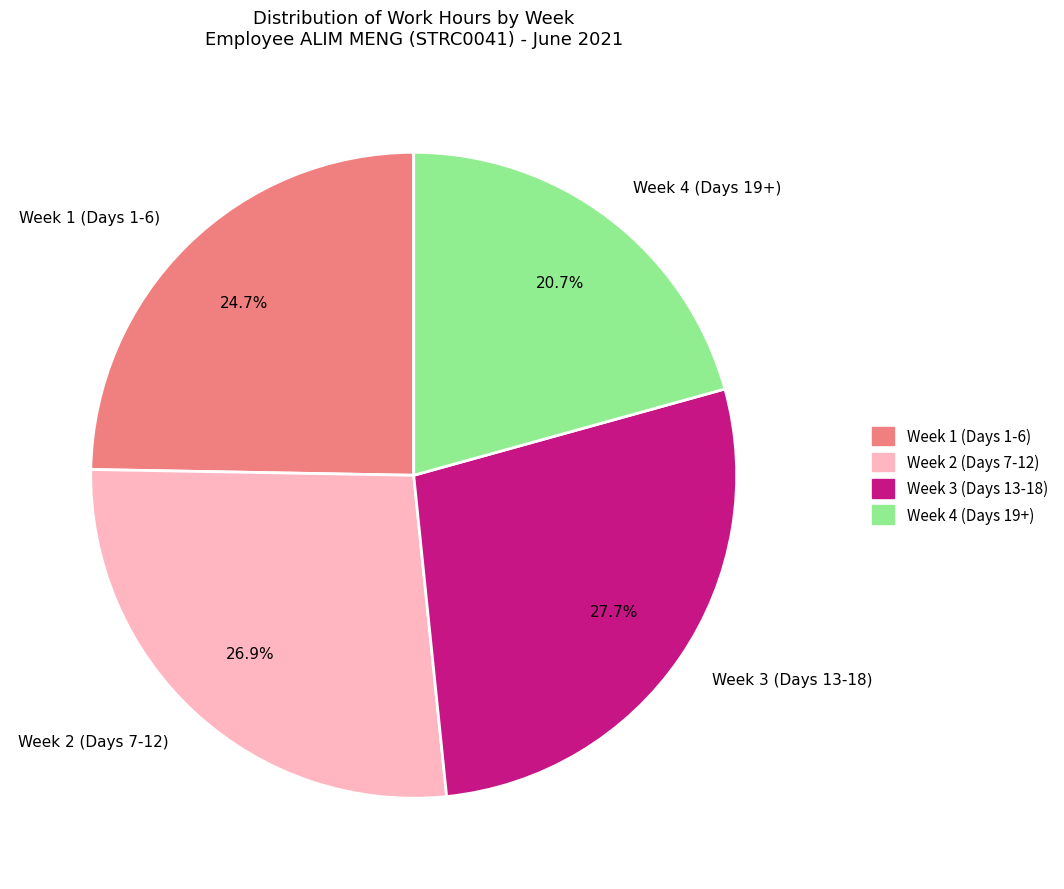

To the nearest percent, what is the average slice percentage?

25%